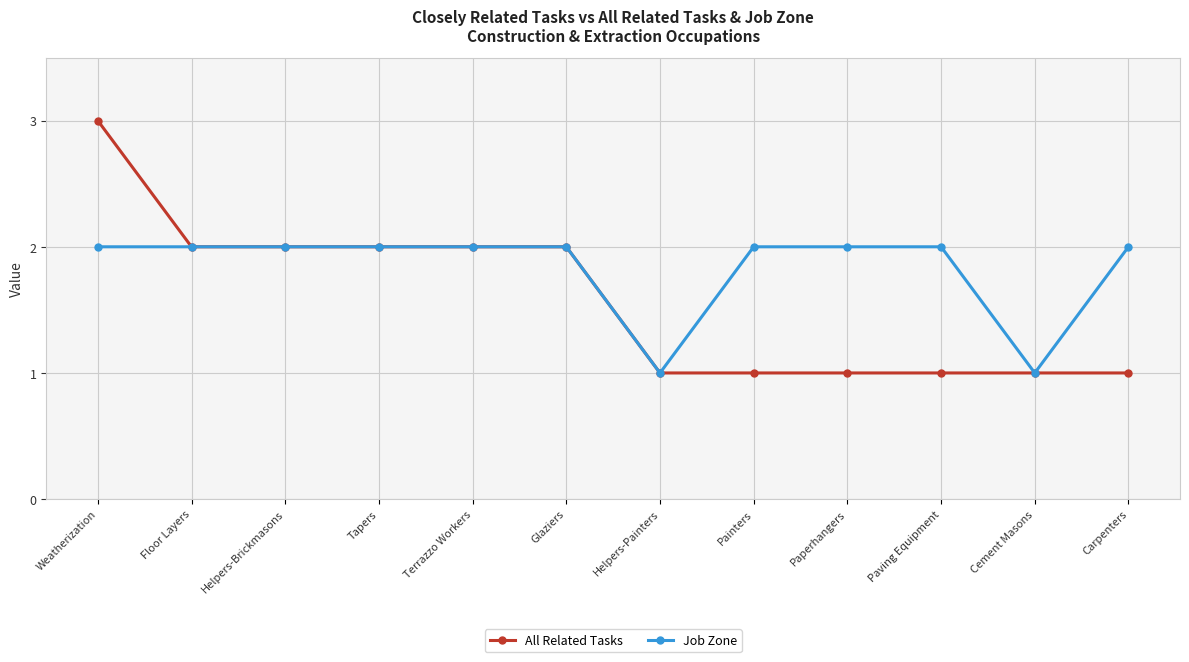

At which category is the sum across all series the highest?

Weatherization